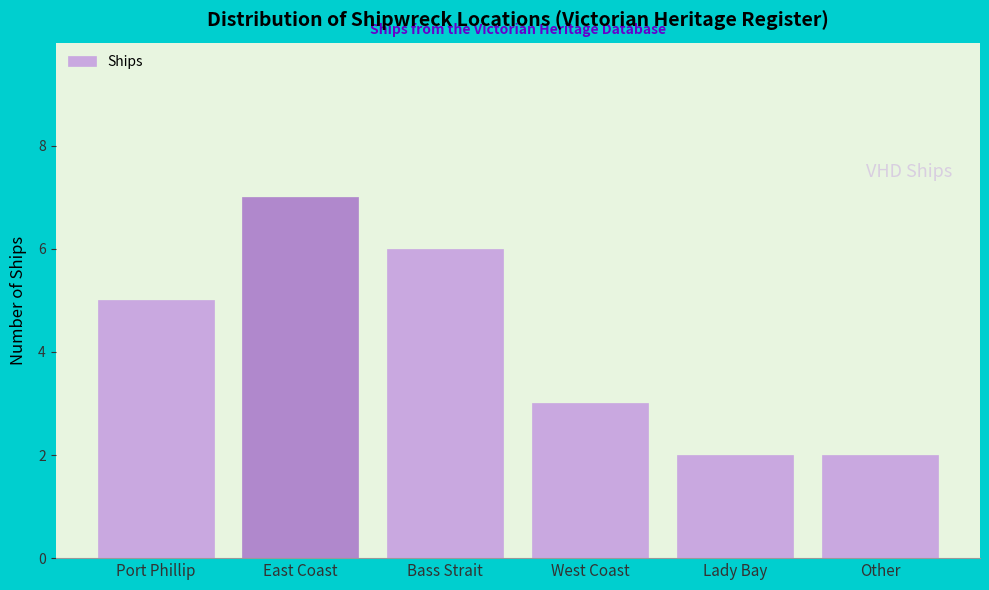

Reading left to right, list all the values displayed in this chart.

Port Phillip=5	East Coast=7	Bass Strait=6	West Coast=3	Lady Bay=2	Other=2